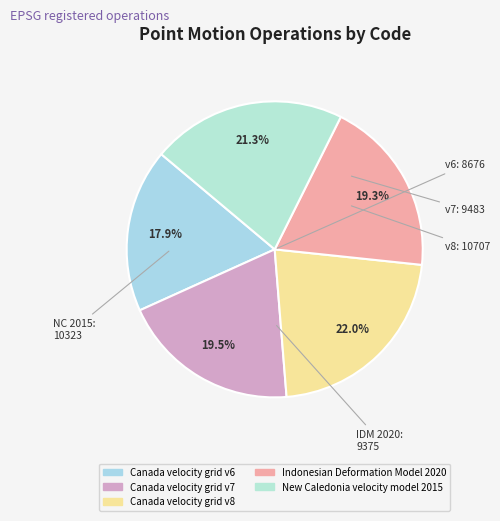

To the nearest percent, what is the difference between the New Caledonia velocity model 2015 and Canada velocity grid v8 slice percentages?

1%